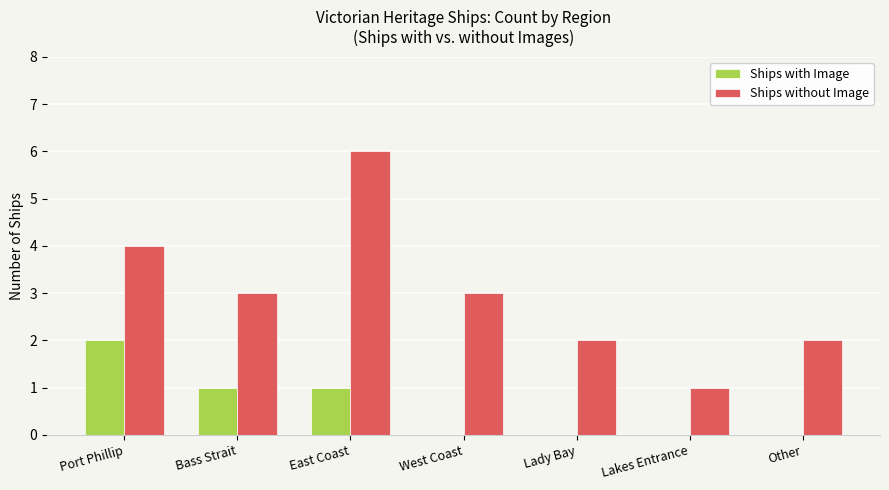

What is the difference between the Ships with Image values at West Coast and Bass Strait?

1